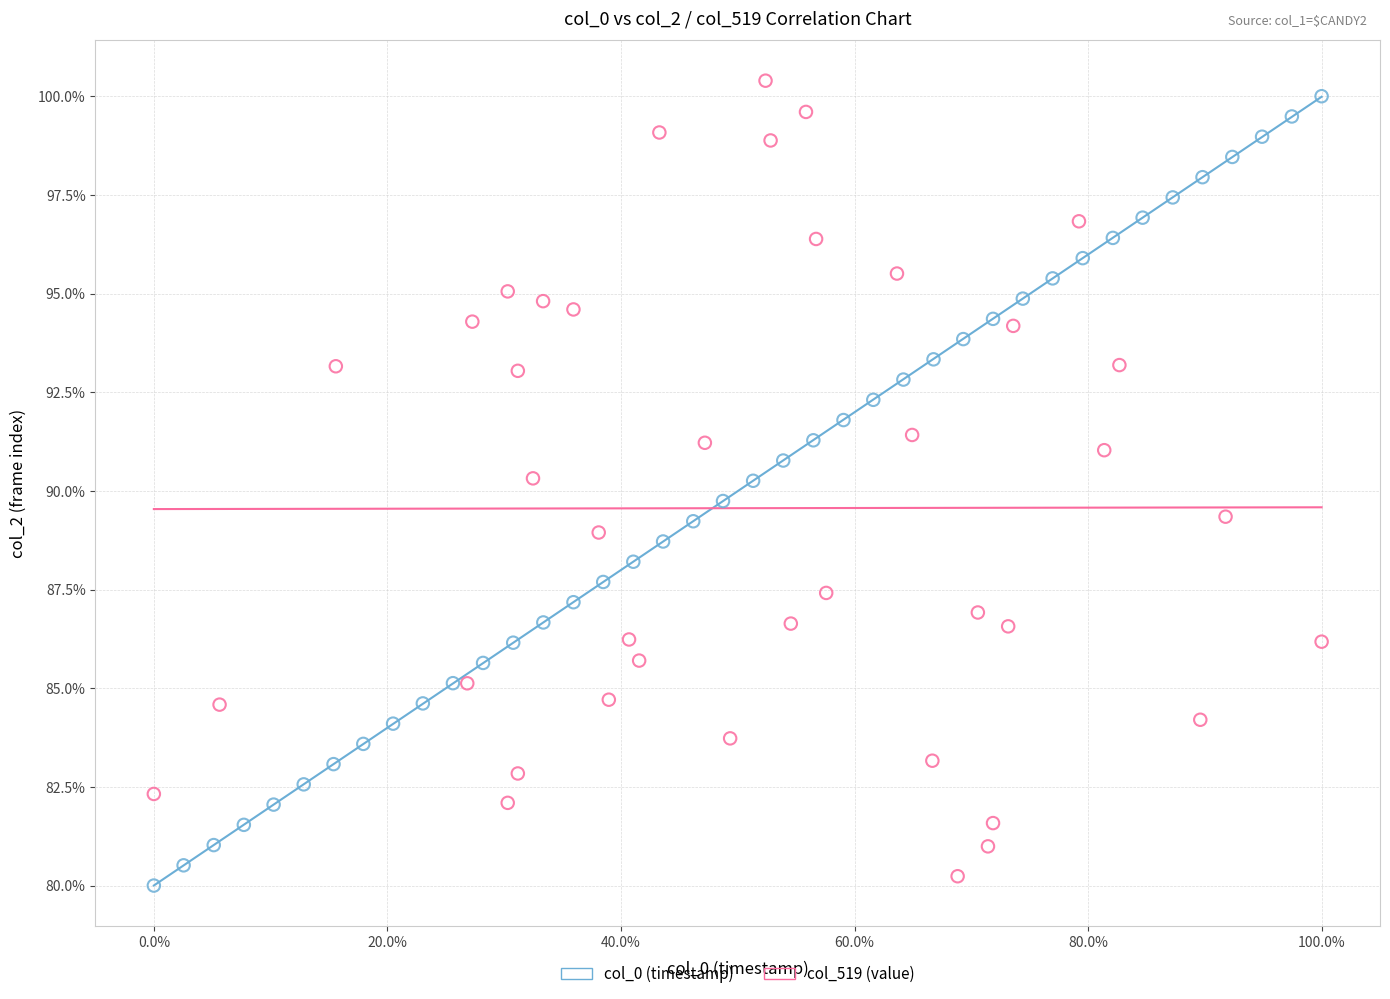

What are all the series names shown in the legend?

col_0 (timestamp), col_519 (value)